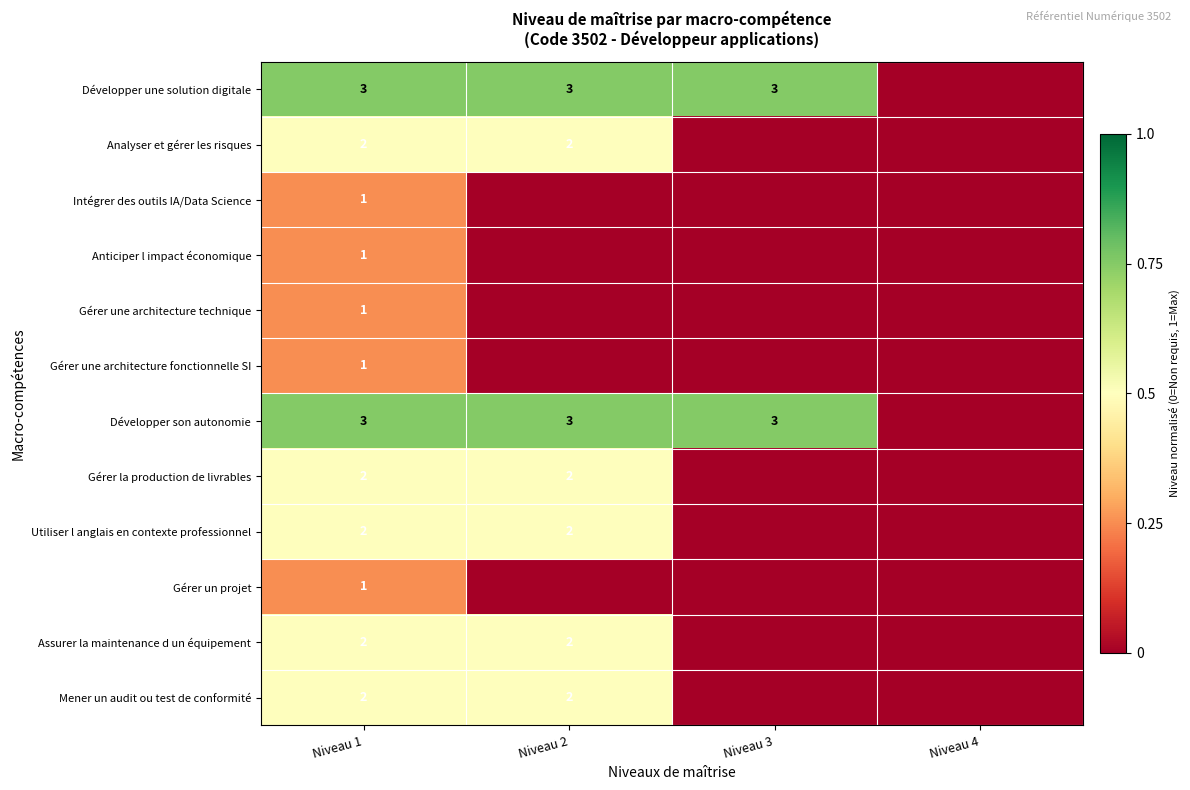

What is the total value across all series at Niveau 1?

21